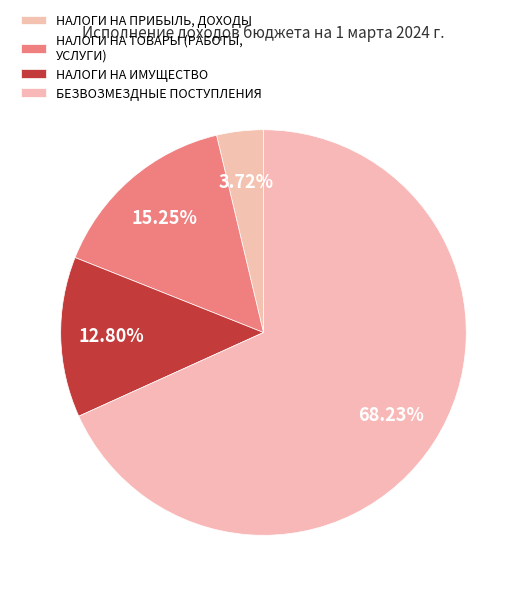

Does any single category account for the majority?

Yes